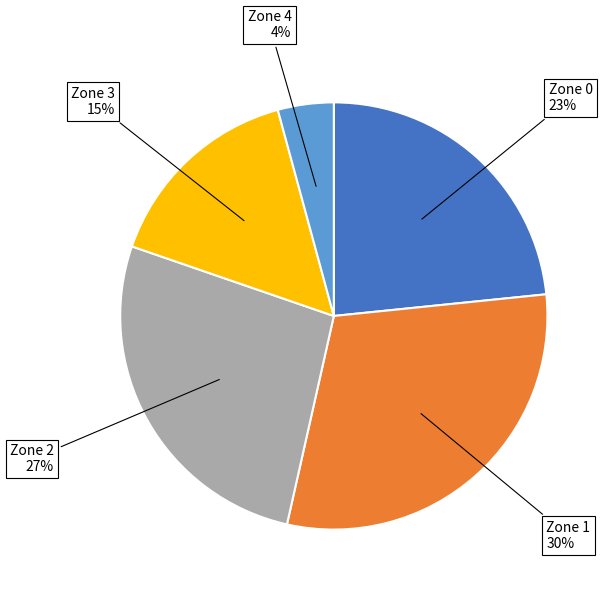

Do Zone 0 and Zone 1 together represent more than half of the pie?

Yes